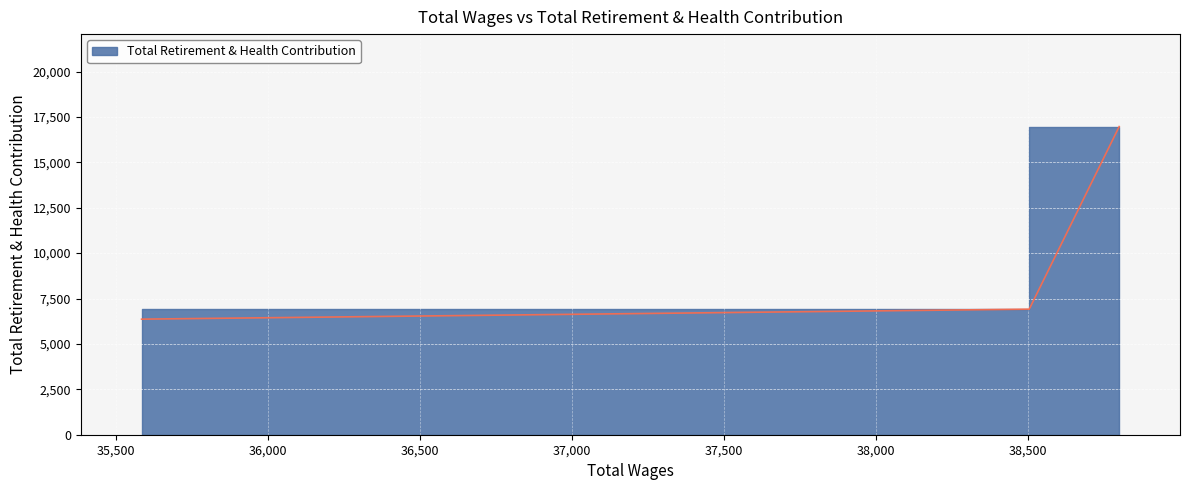

Rank the categories by value from highest to lowest.

38799.0, 38503.0, 35583.0